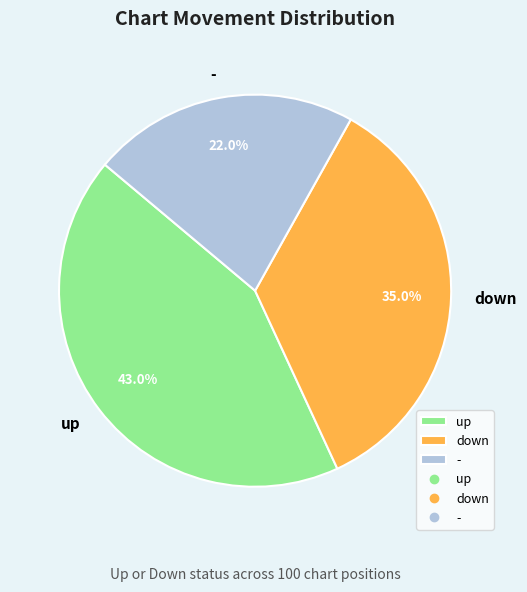

True or false: up accounts for 33% of the total.

False